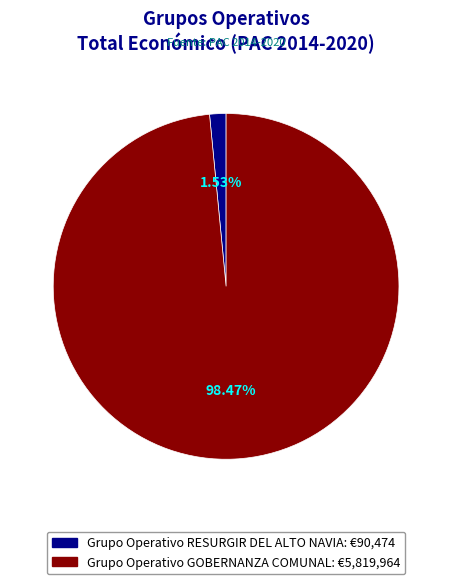

Which has a higher value, Grupo Operativo RESURGIR DEL ALTO NAVIA or Grupo Operativo GOBERNANZA COMUNAL?

Grupo Operativo GOBERNANZA COMUNAL